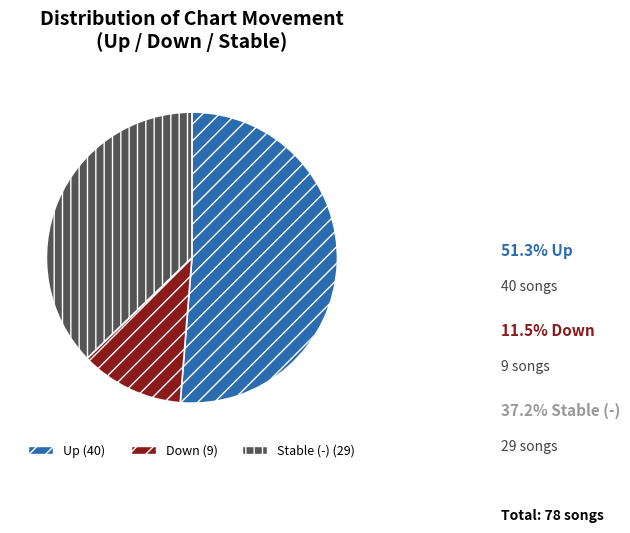

Is there a majority slice in this chart?

Yes